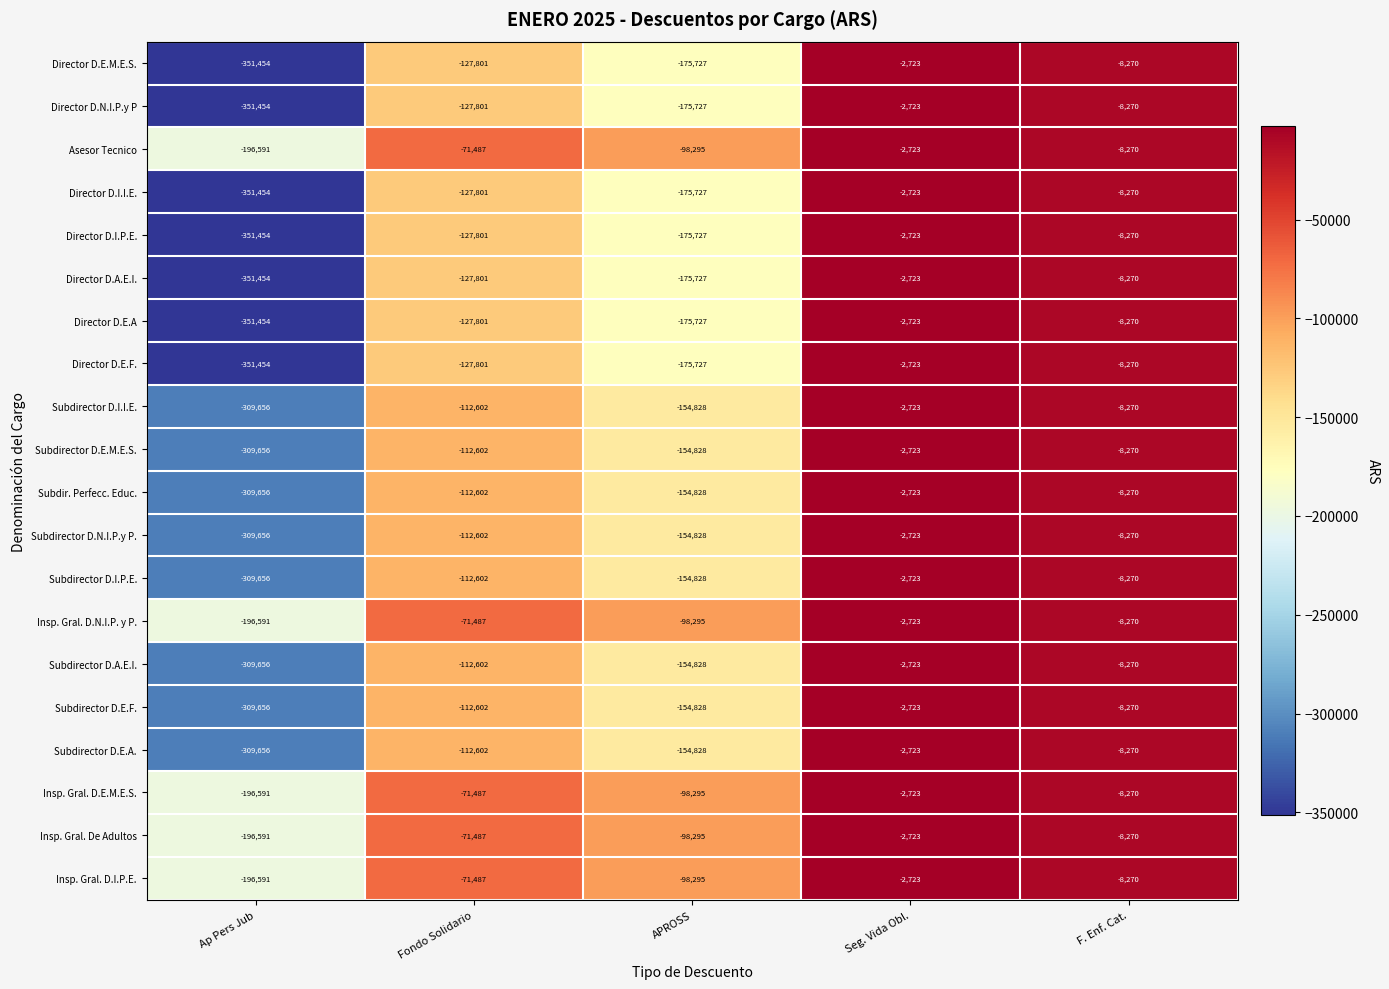

Read the Director D.N.I.P.y P value at Ap Pers Jub.

-351454